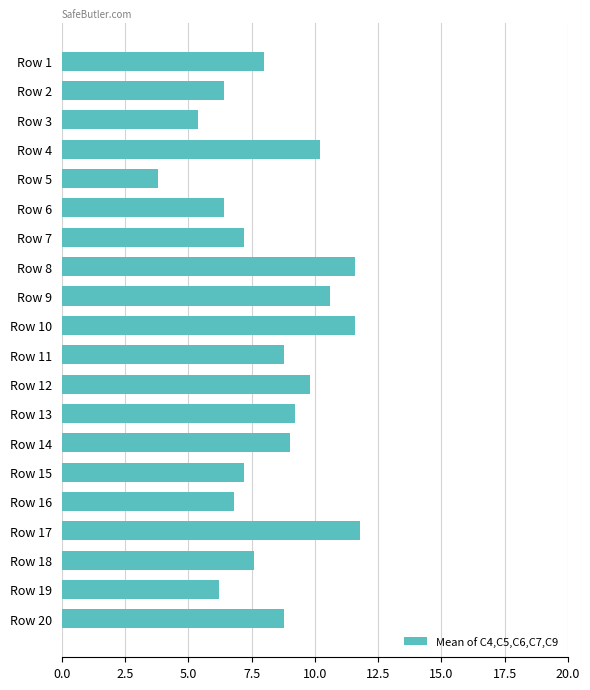

Which has a higher value, Row 17 or Row 13?

Row 17